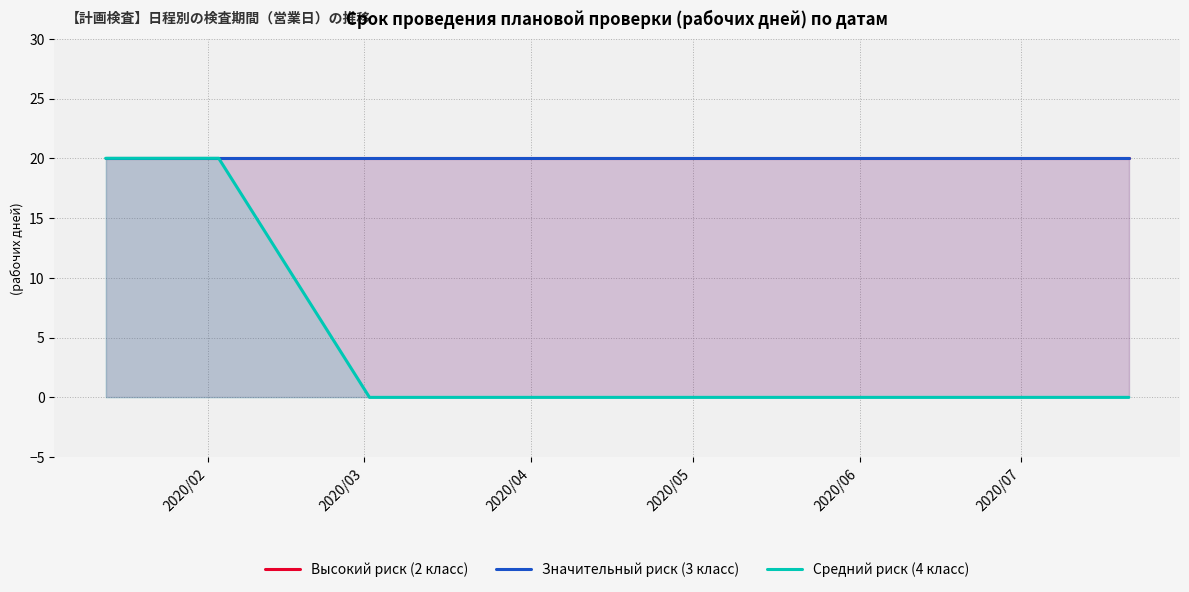

Is the value of Высокий риск (2 класс) at 6 greater than the value of Значительный риск (3 класс) at 2020/07?

No